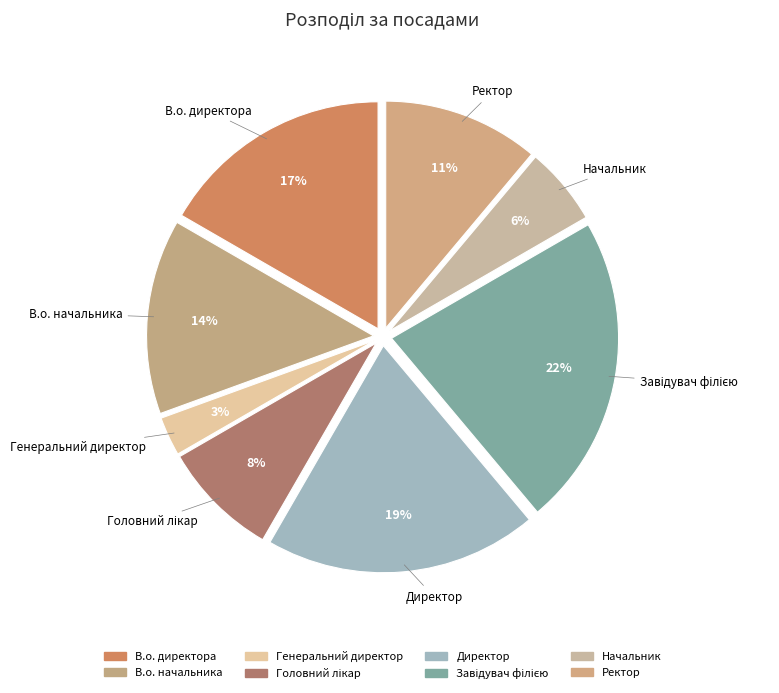

How many slices are in this pie chart?

8